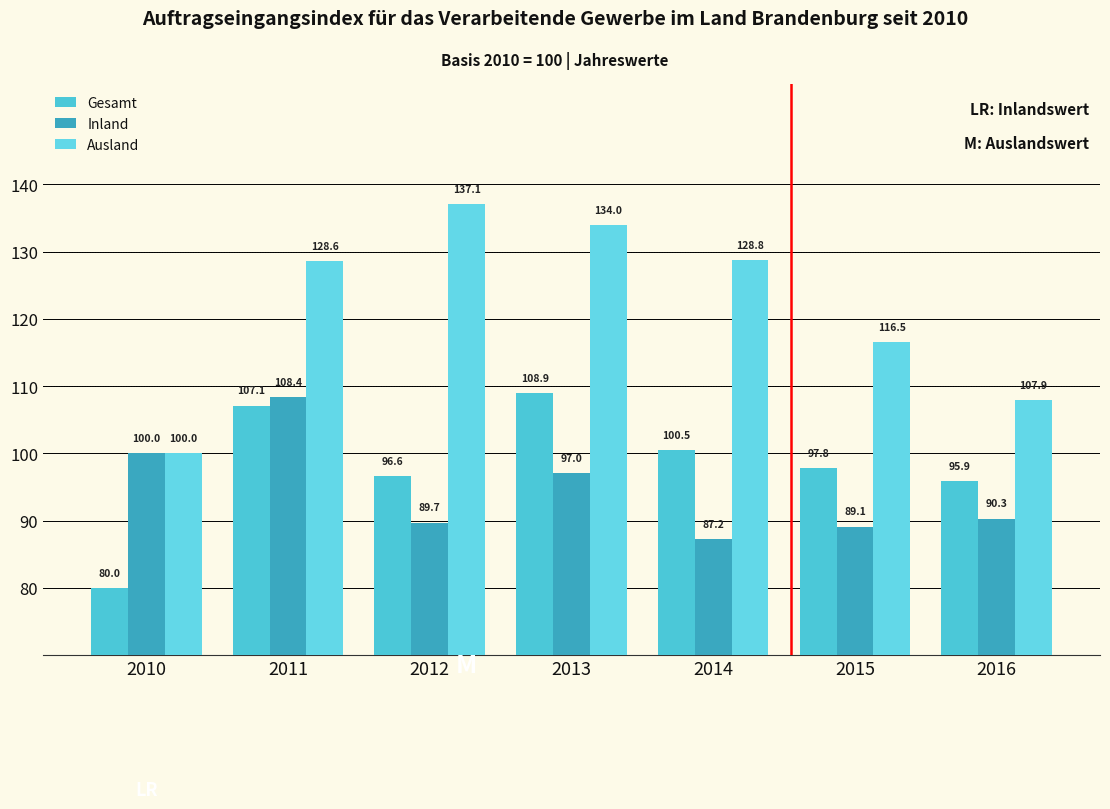

What is the difference between the Gesamt values at 2010 and 2013?

28.9